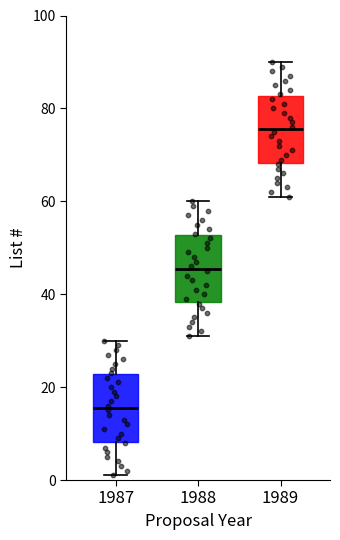

Reading left to right, read every box against the y-axis: the position of its median line, the range the box covers, and the ends of its whiskers. The values are not printed on the chart, so give them approximately, as read against the axis.

1987: median 16, box 8 to 22, whiskers 2 to 30
1988: median 46, box 38 to 52, whiskers 32 to 60
1989: median 76, box 68 to 82, whiskers 62 to 90